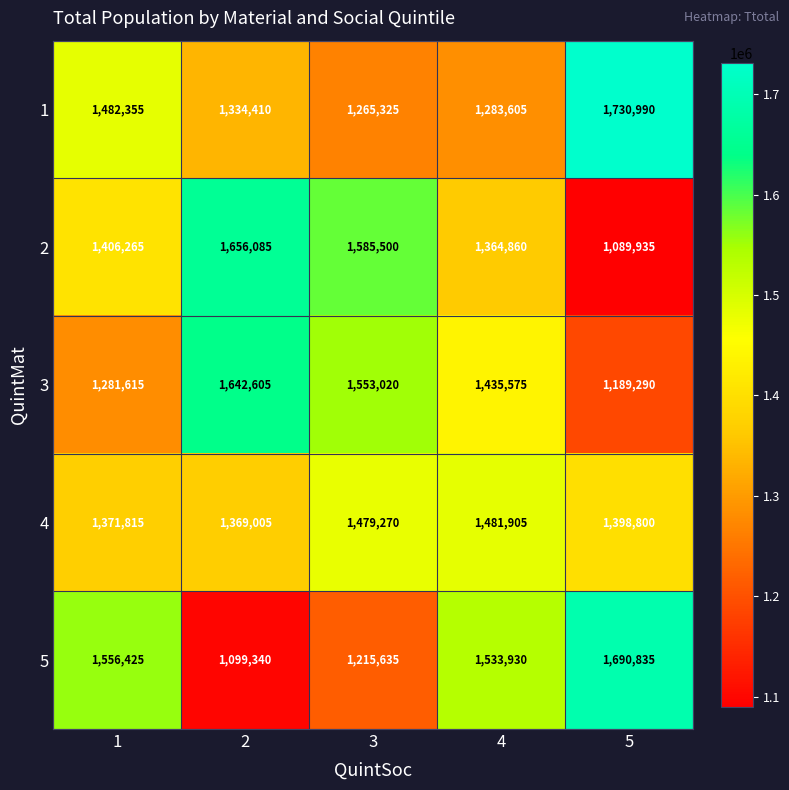

Which series has the largest total across all categories?

2